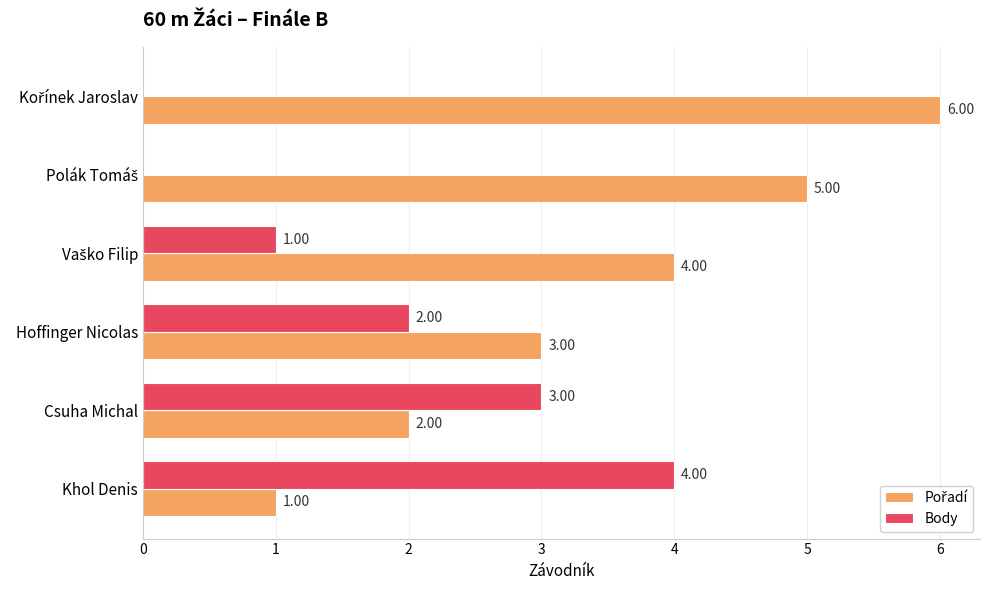

What is the sum of all Body values?

10